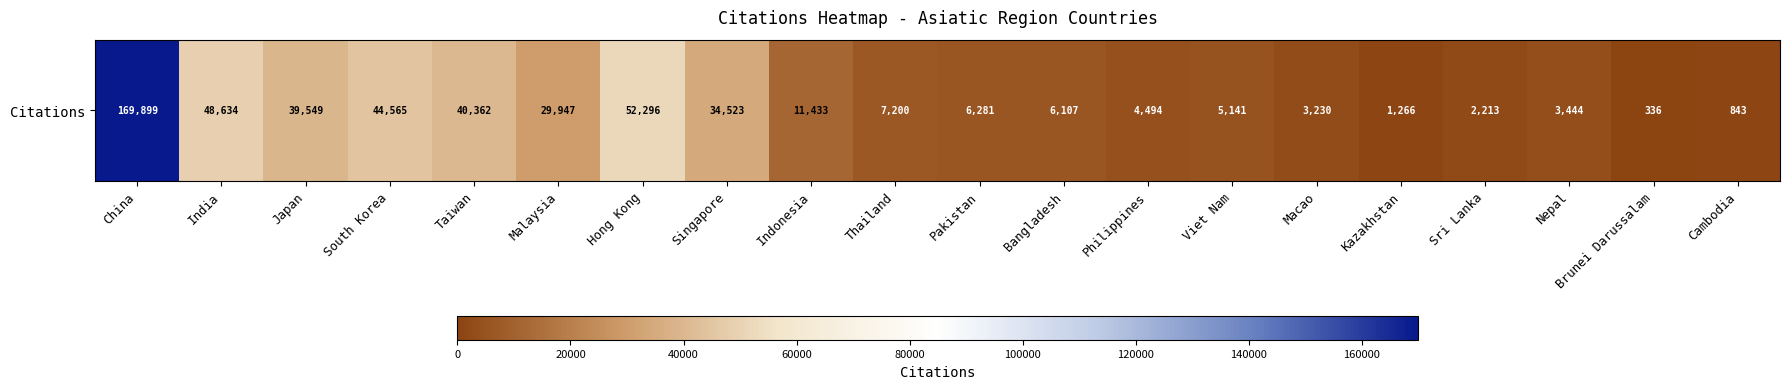

Which label corresponds to the largest value in the chart?

China